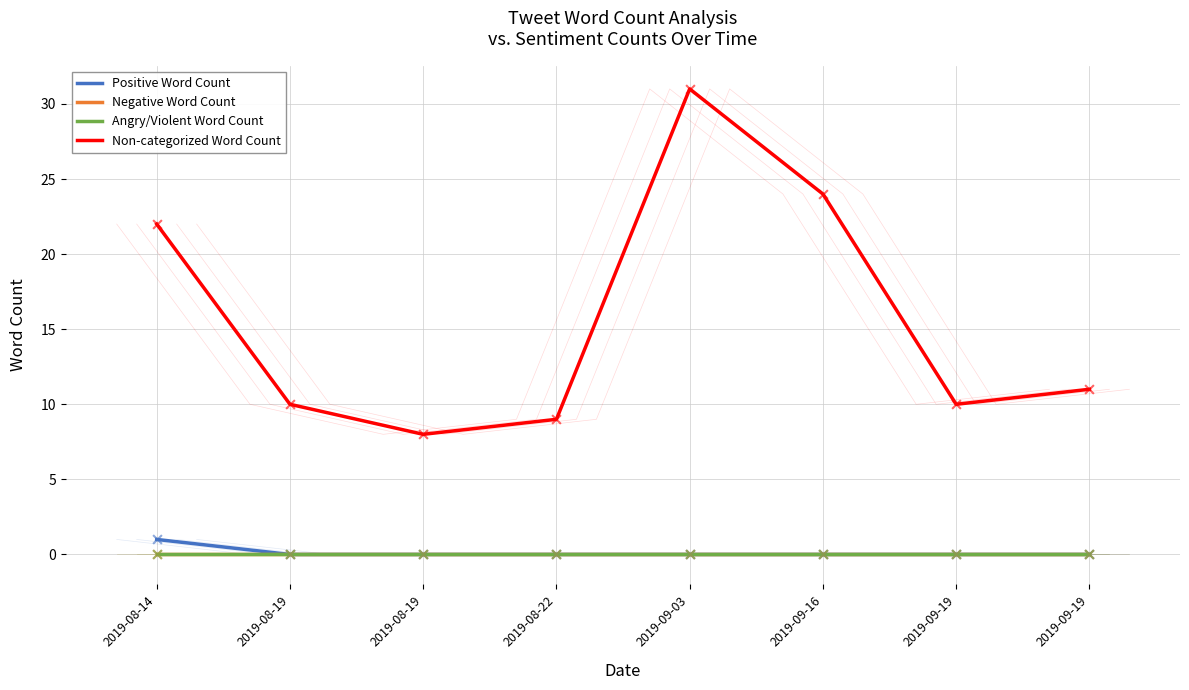

Which series contains the lowest Y value?

Positive Word Count